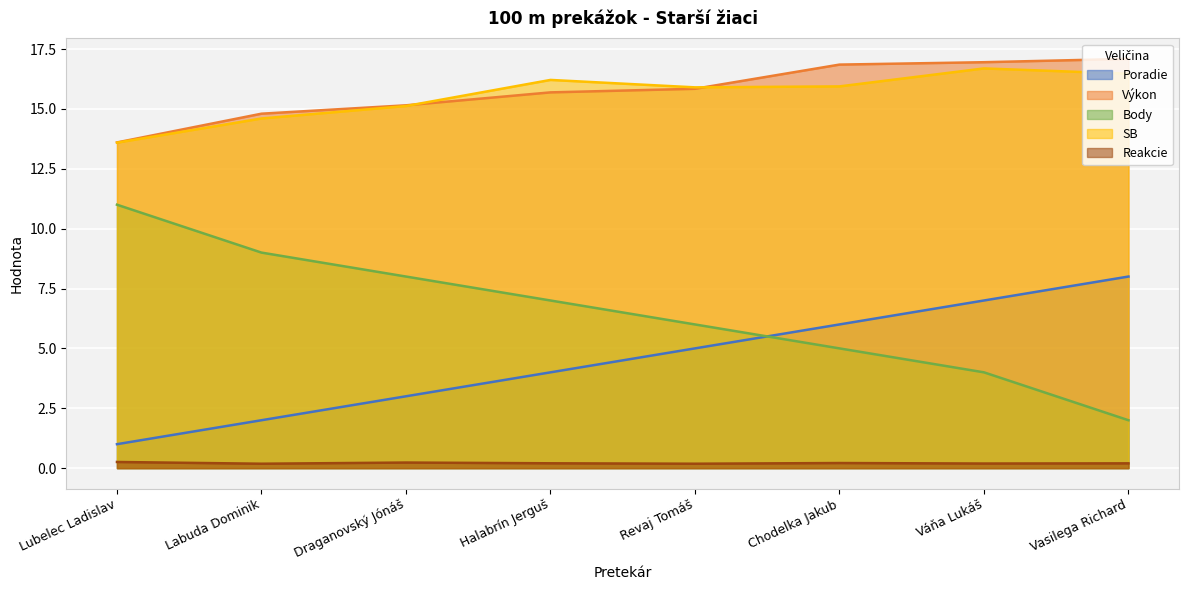

Reading left to right, what are all the values shown in this chart?

Poradie: 1.0	2.0	3.0	4.0	5.0	6.0	7.0	8.0
Výkon: 13.6	14.8	15.2	15.7	15.8	16.9	16.9	17.1
Body: 11.0	9.0	8.0	7.0	6.0	5.0	4.0	2.0
SB: 13.6	14.6	15.1	16.2	15.9	15.9	16.7	16.5
Reakcie: 0.3	0.2	0.2	0.2	0.2	0.2	0.2	0.2